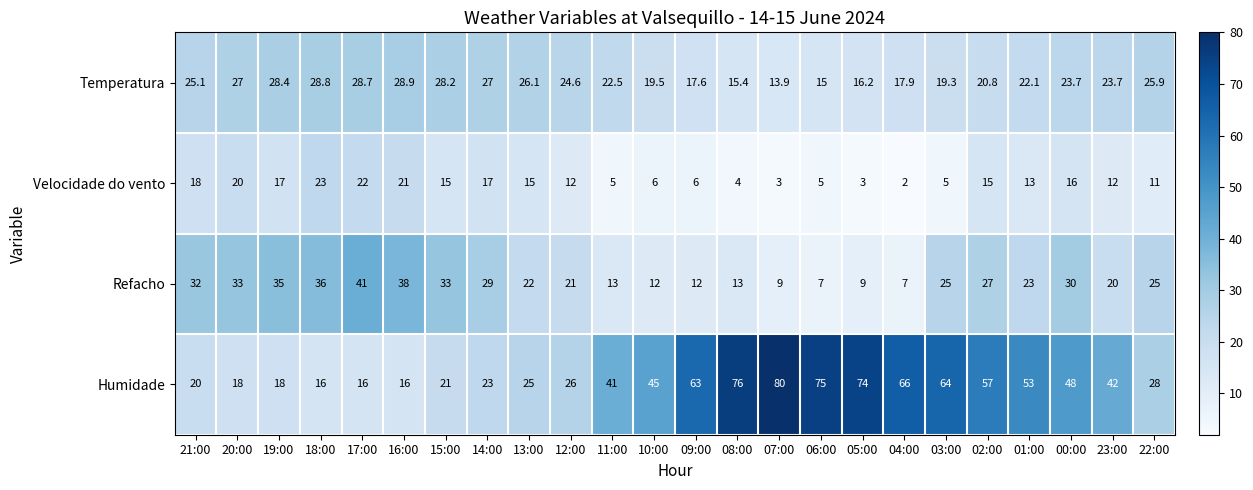

What is the spread (max minus min) of values at 06:00?

70.0